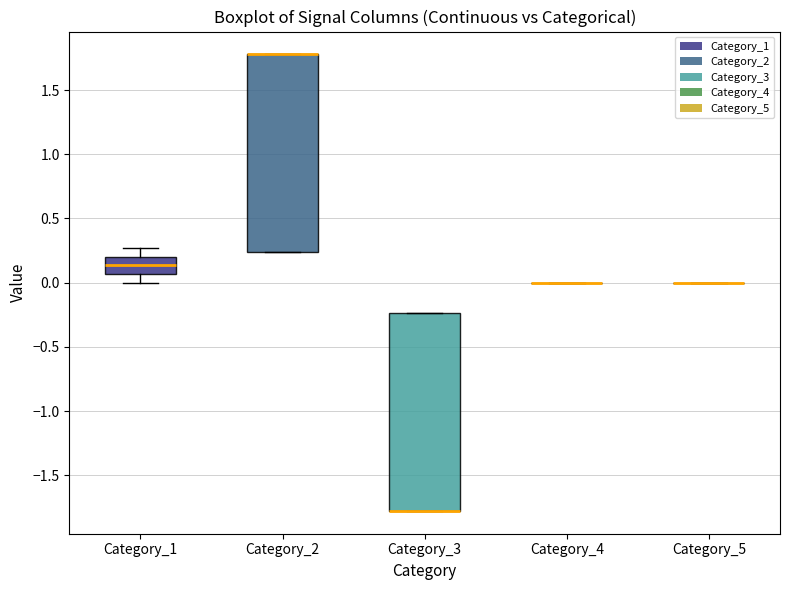

Reading left to right, read every box against the y-axis: the position of its median line, the range the box covers, and the ends of its whiskers. The values are not printed on the chart, so give them approximately, as read against the axis.

Category_1: median 0.15, box 0.05 to 0.20, whiskers 0.00 to 0.25
Category_2: median 1.80 (drawn on the box's upper edge), box 0.25 to 1.80, whiskers 0.25 to 1.80
Category_3: median -1.80 (drawn on the box's lower edge), box -1.80 to -0.25, whiskers -1.80 to -0.25
Category_4: box collapsed to a line at 0.00, whiskers 0.00 to 0.00
Category_5: box collapsed to a line at 0.00, whiskers 0.00 to 0.00